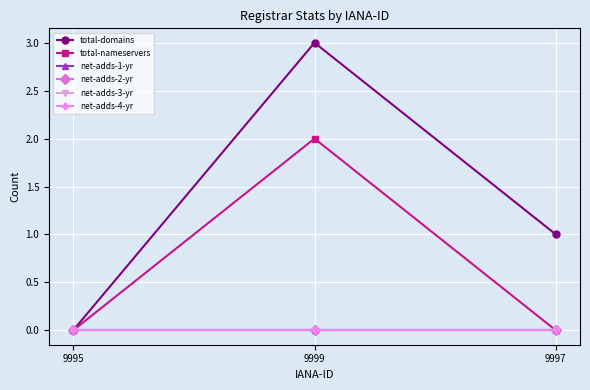

Rank the series by their maximum value, from lowest to highest.

net-adds-1-yr, net-adds-2-yr, net-adds-3-yr, net-adds-4-yr, total-nameservers, total-domains